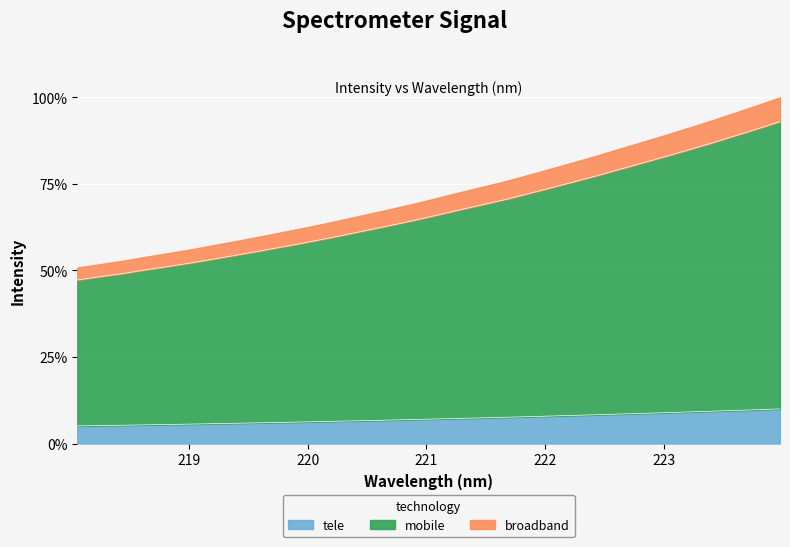

What is the label of the 7th point from the right?

222.8355